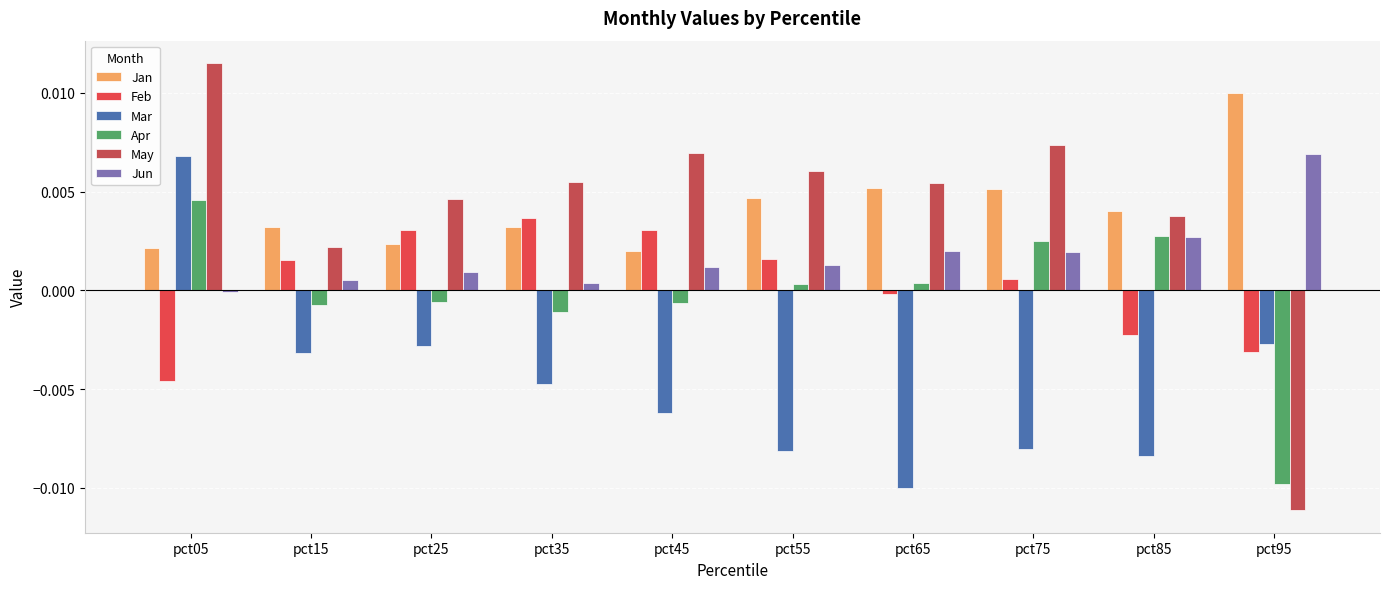

How many data points does each series have?

10